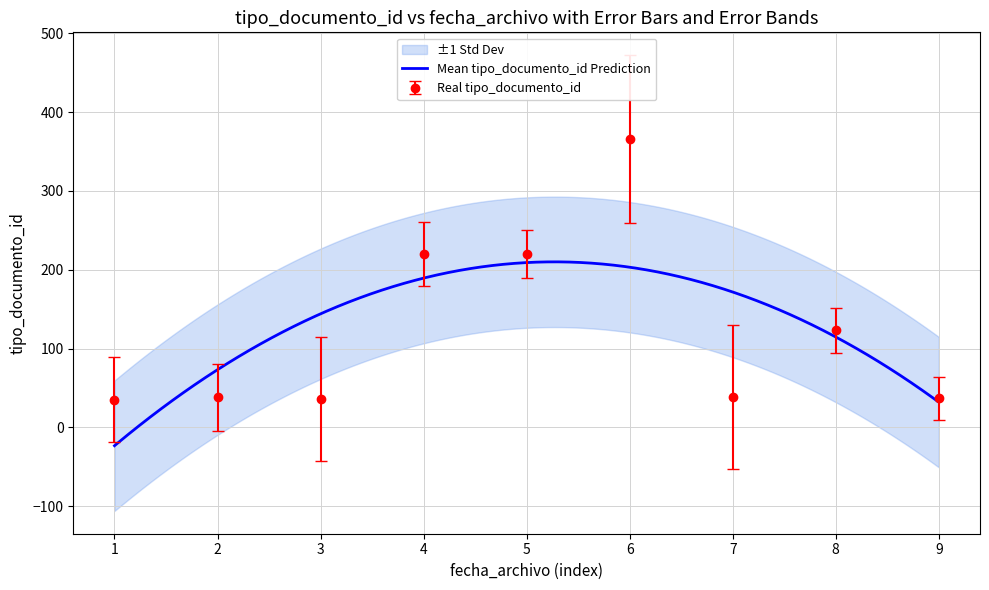

What is the value of the Real tipo_documento_id point at the 2nd from the left?

38